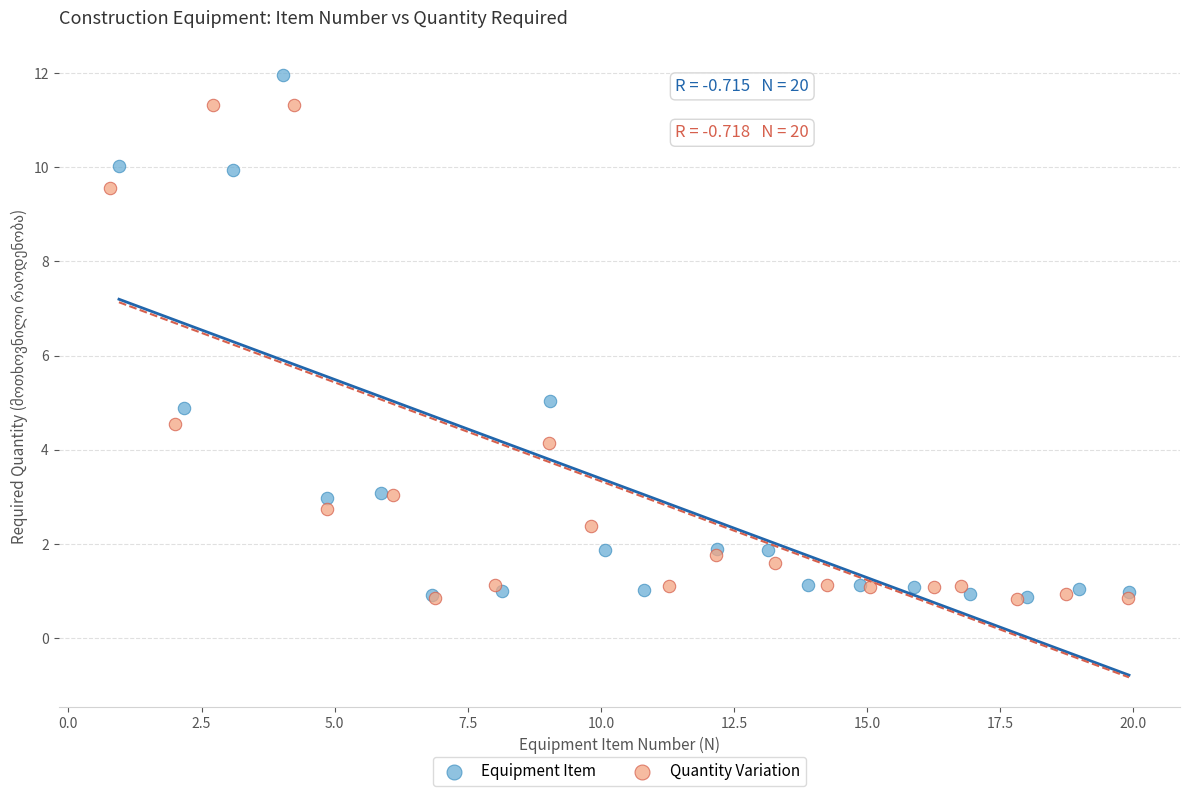

Which series reaches the maximum Y coordinate?

Equipment Item